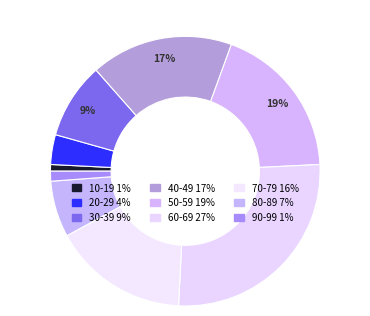

Which has a higher value, 50-59 or 70-79?

50-59